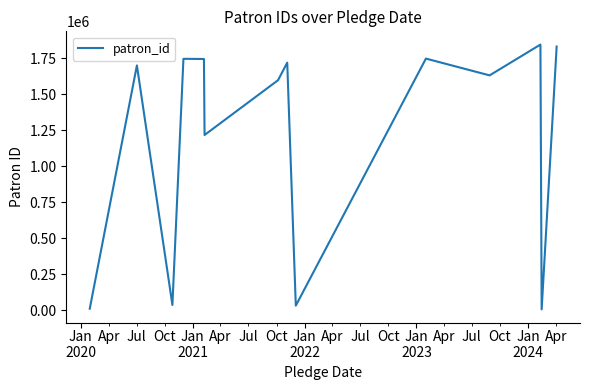

Is this an area chart (filled region under the line)?

No